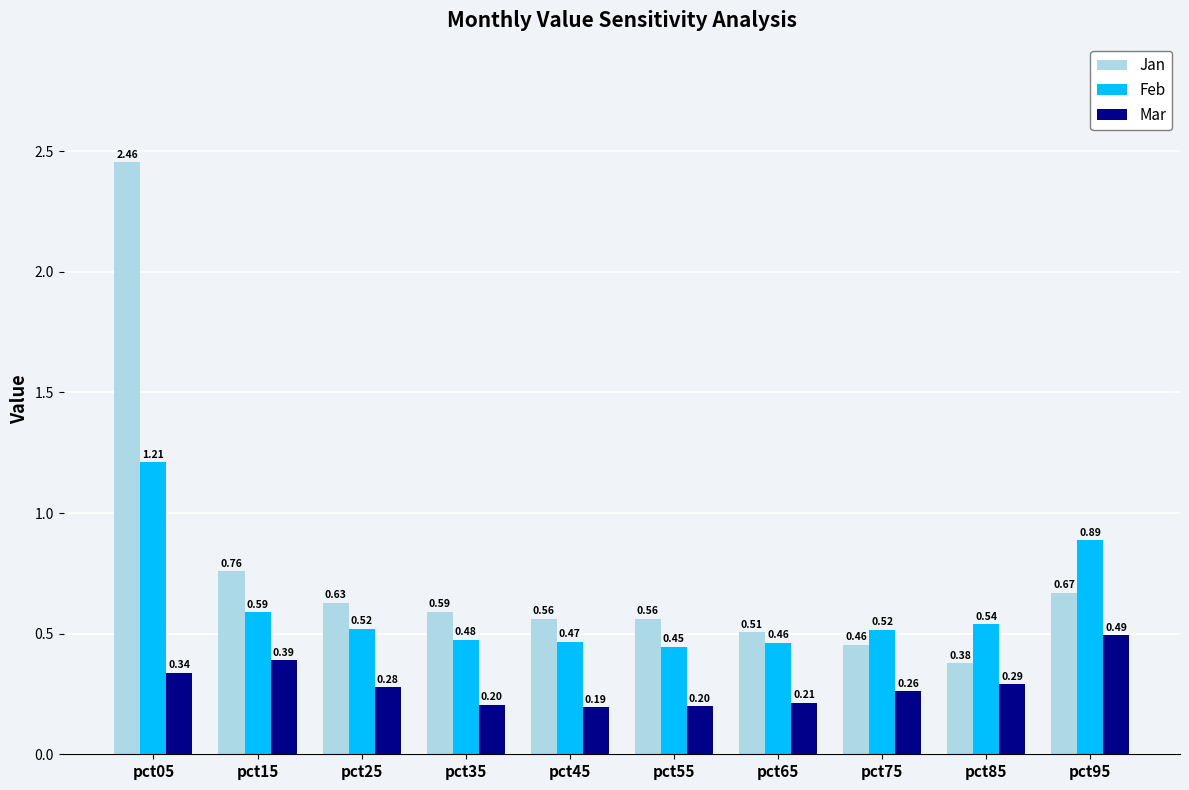

List the series in order of their peak value, highest first.

Jan, Feb, Mar